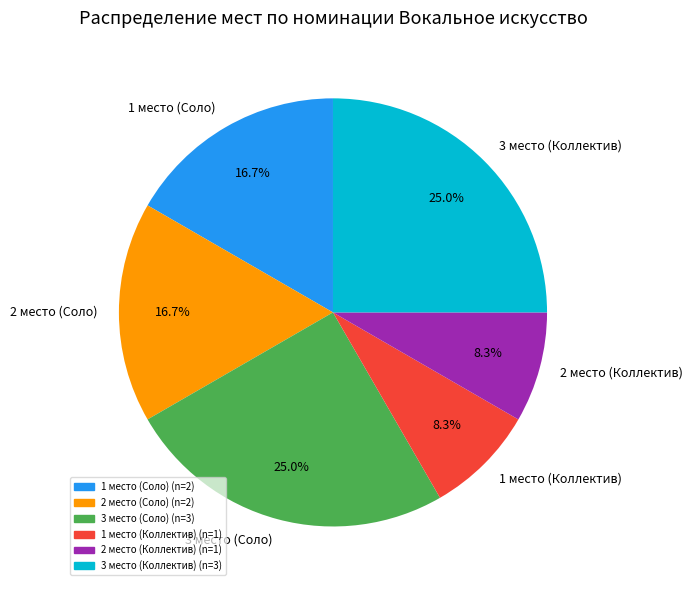

Between 3 место (Коллектив) and 1 место (Коллектив), which is larger?

3 место (Коллектив)